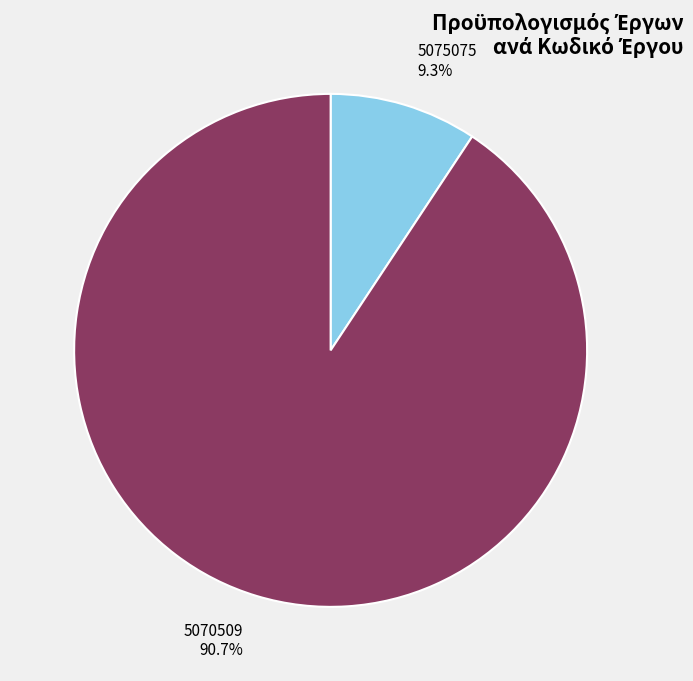

Do 5075075 and 5070509 together represent more than half of the pie?

Yes